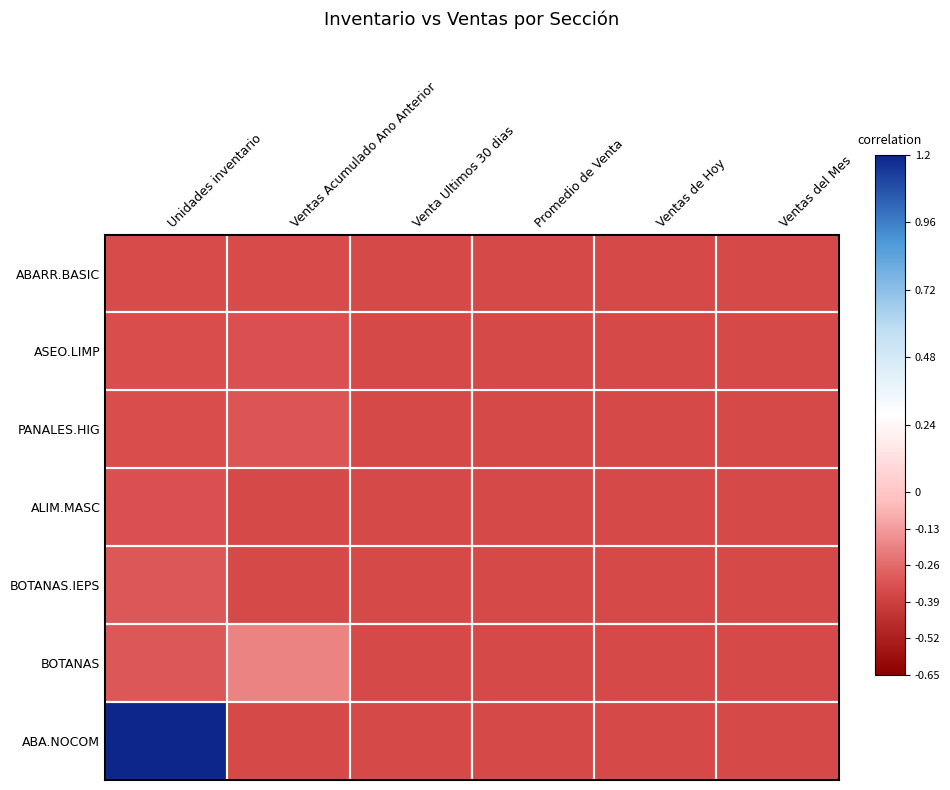

Reading left to right, transcribe all the data shown in this chart.

ABARR.BASIC: Unidades inventario=-0.3	Ventas Acumulado Ano Anterior=-0.3	Venta Ultimos 30 dias=-0.4	Promedio de Venta=-0.4	Ventas de Hoy=-0.4	Ventas del Mes=-0.4
ASEO.LIMP: Unidades inventario=-0.3	Ventas Acumulado Ano Anterior=-0.3	Venta Ultimos 30 dias=-0.4	Promedio de Venta=-0.4	Ventas de Hoy=-0.4	Ventas del Mes=-0.4
PANALES.HIG: Unidades inventario=-0.3	Ventas Acumulado Ano Anterior=-0.3	Venta Ultimos 30 dias=-0.4	Promedio de Venta=-0.4	Ventas de Hoy=-0.4	Ventas del Mes=-0.4
ALIM.MASC: Unidades inventario=-0.3	Ventas Acumulado Ano Anterior=-0.4	Venta Ultimos 30 dias=-0.4	Promedio de Venta=-0.4	Ventas de Hoy=-0.4	Ventas del Mes=-0.4
BOTANAS.IEPS: Unidades inventario=-0.3	Ventas Acumulado Ano Anterior=-0.4	Venta Ultimos 30 dias=-0.4	Promedio de Venta=-0.4	Ventas de Hoy=-0.4	Ventas del Mes=-0.4
BOTANAS: Unidades inventario=-0.3	Ventas Acumulado Ano Anterior=-0.2	Venta Ultimos 30 dias=-0.4	Promedio de Venta=-0.4	Ventas de Hoy=-0.4	Ventas del Mes=-0.4
ABA.NOCOM: Unidades inventario=1.5	Ventas Acumulado Ano Anterior=-0.4	Venta Ultimos 30 dias=-0.4	Promedio de Venta=-0.4	Ventas de Hoy=-0.4	Ventas del Mes=-0.4